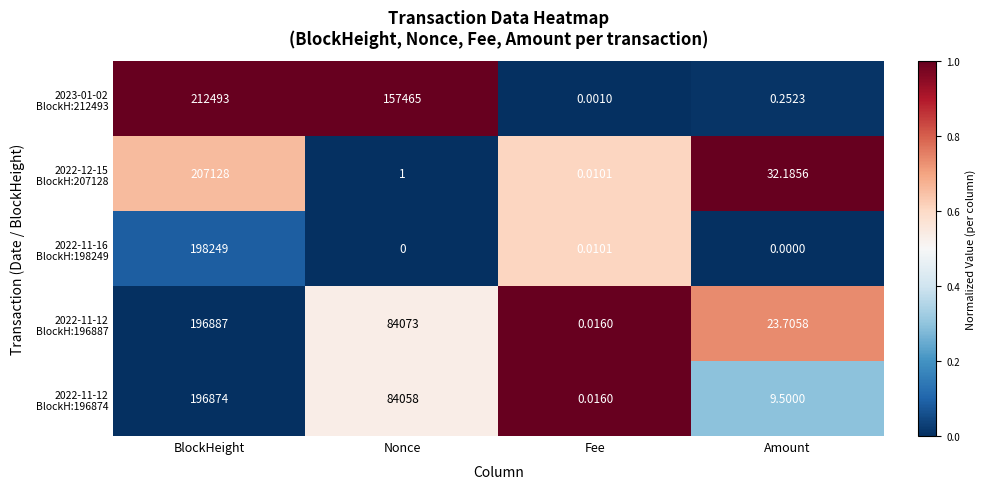

At which category is the sum across all series the highest?

BlockHeight